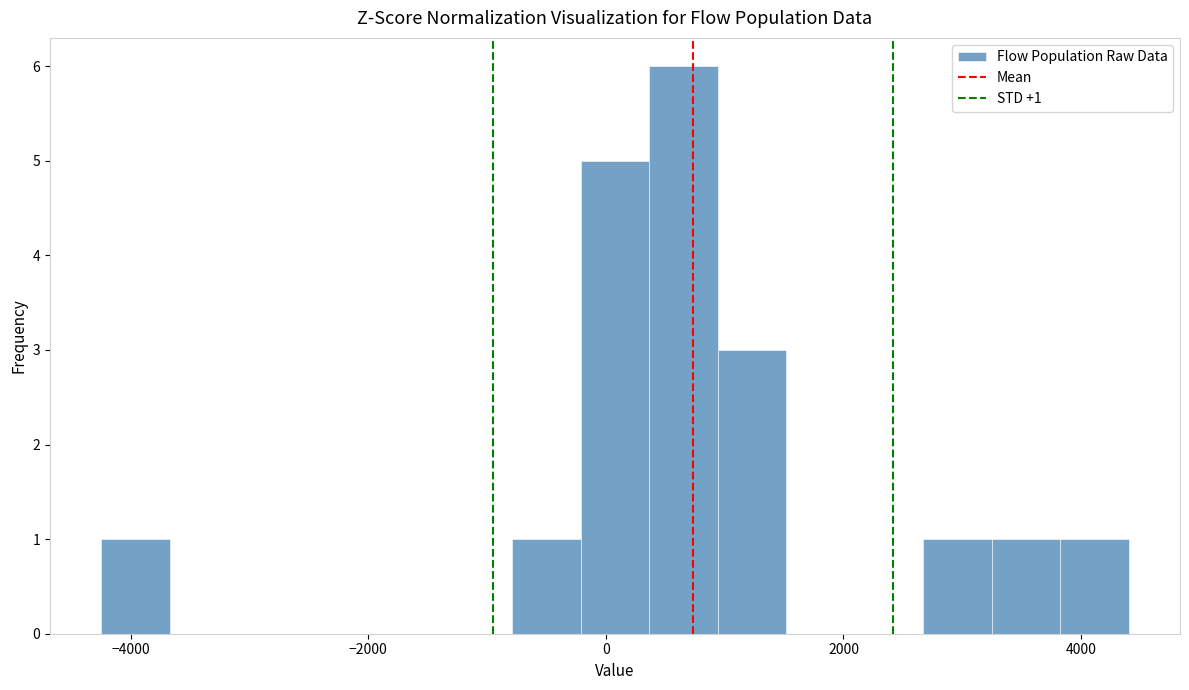

Around what value on the x-axis is the tallest bar? Give the approximate position of its centre, as read against the axis.

600